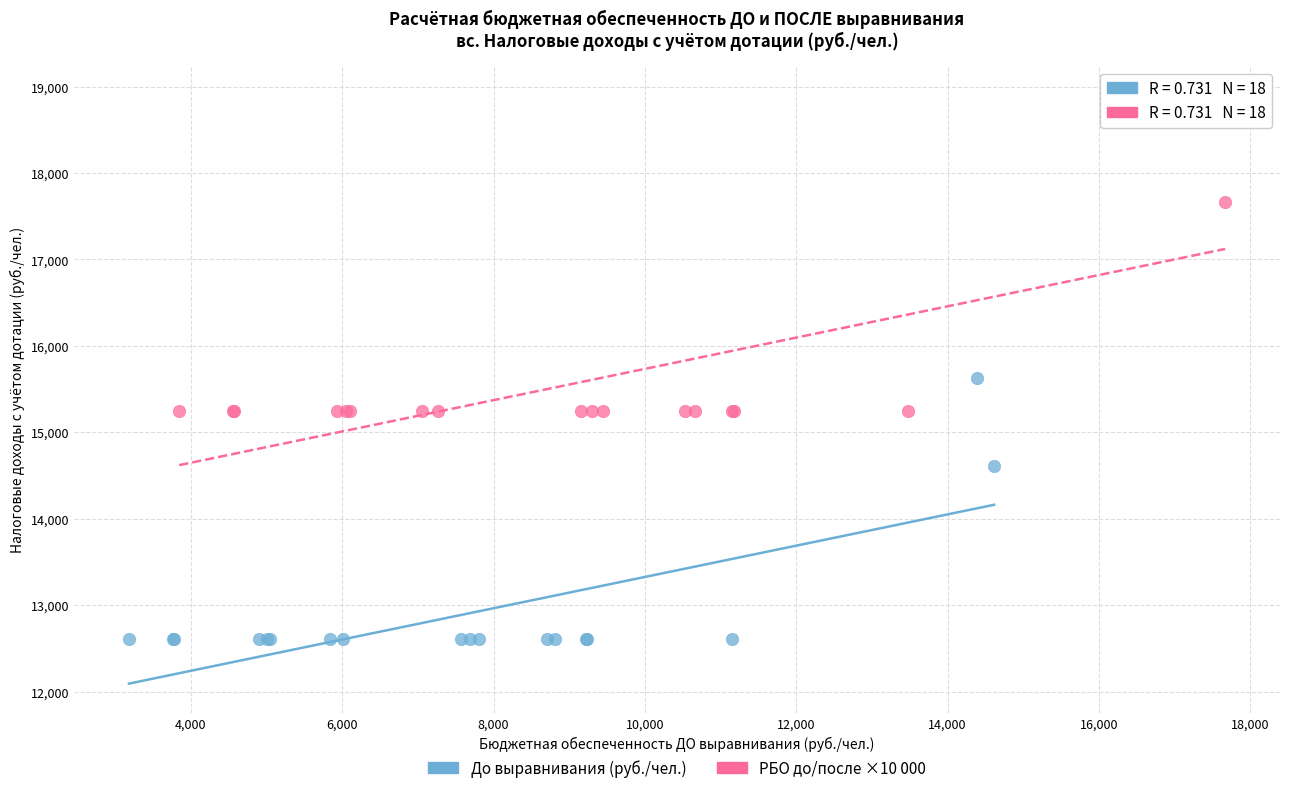

Which series has the largest Y range (max minus min)?

РБО до/после ×10 000